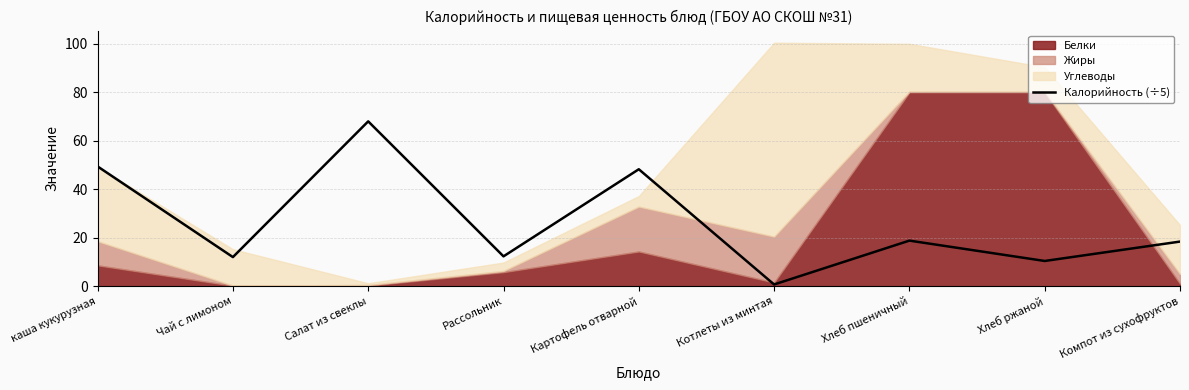

True or false: the data shows 68.0 at Салат из свеклы.

True